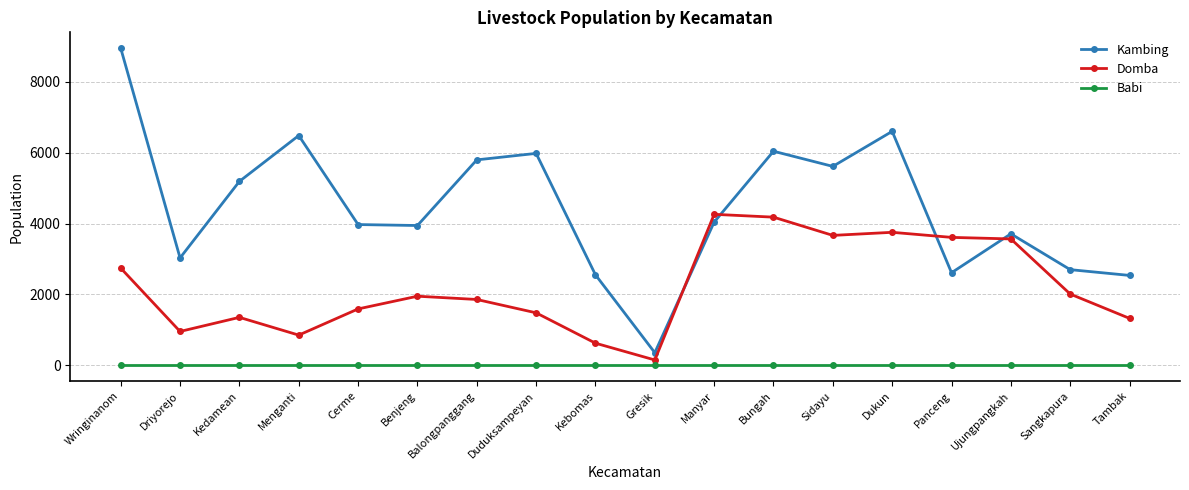

Which series has the largest total across all categories?

Kambing